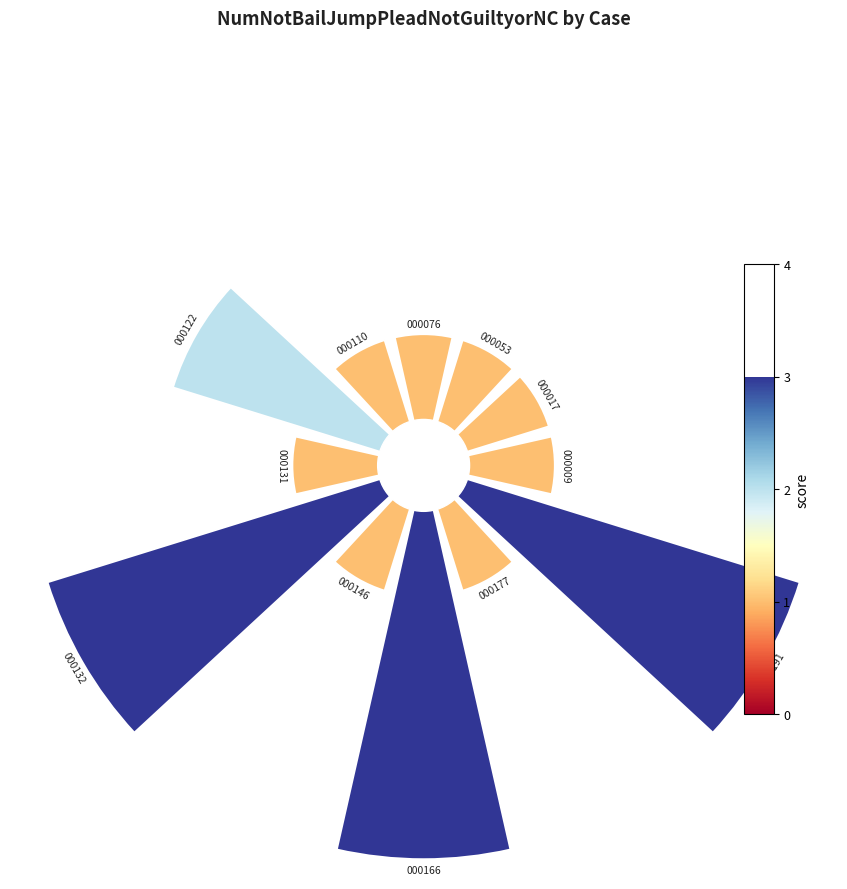

Is 11 the majority of the pie?

No